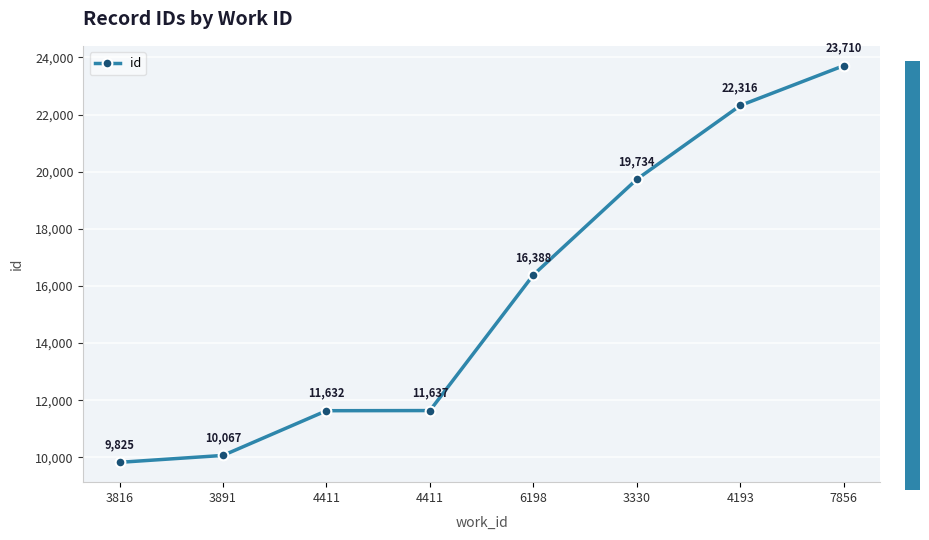

Does the chart have visible grid lines?

Yes